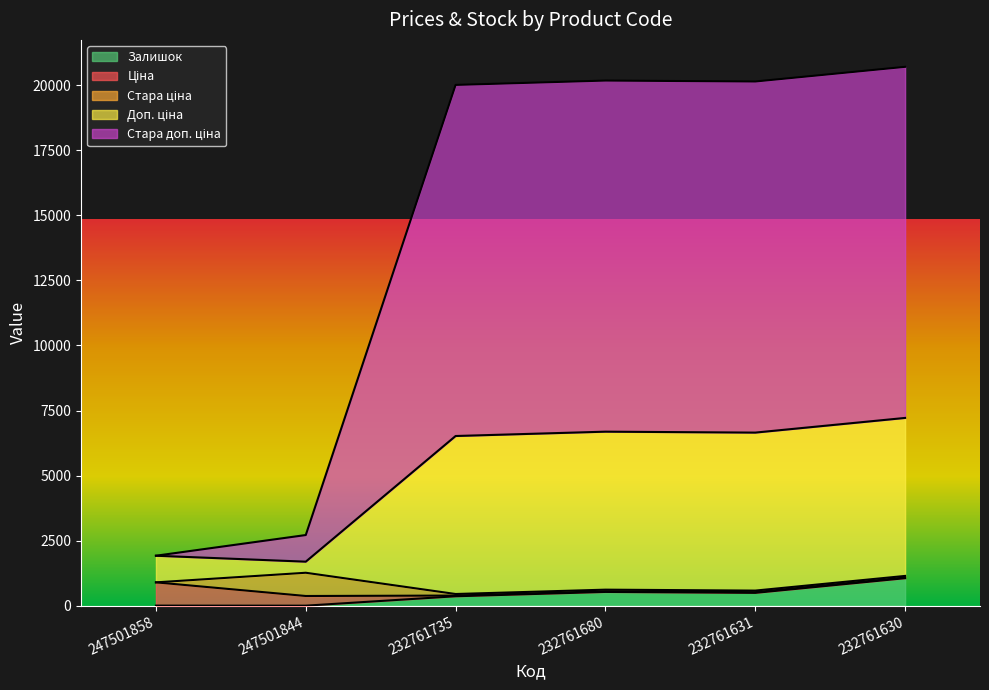

What is the maximum value for Залишок?

1056.0